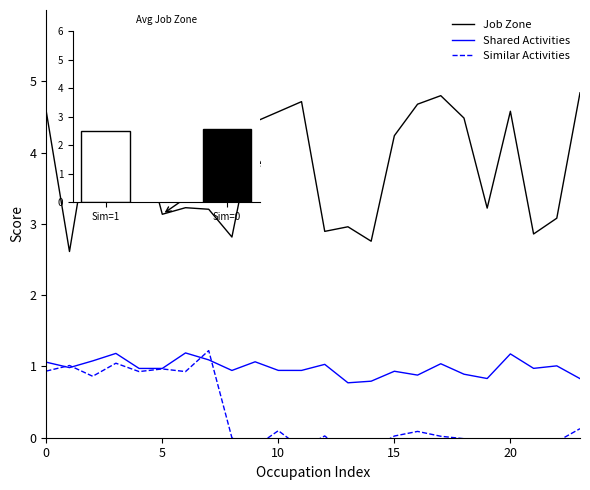

Which has a higher value, 15 or 17?

17